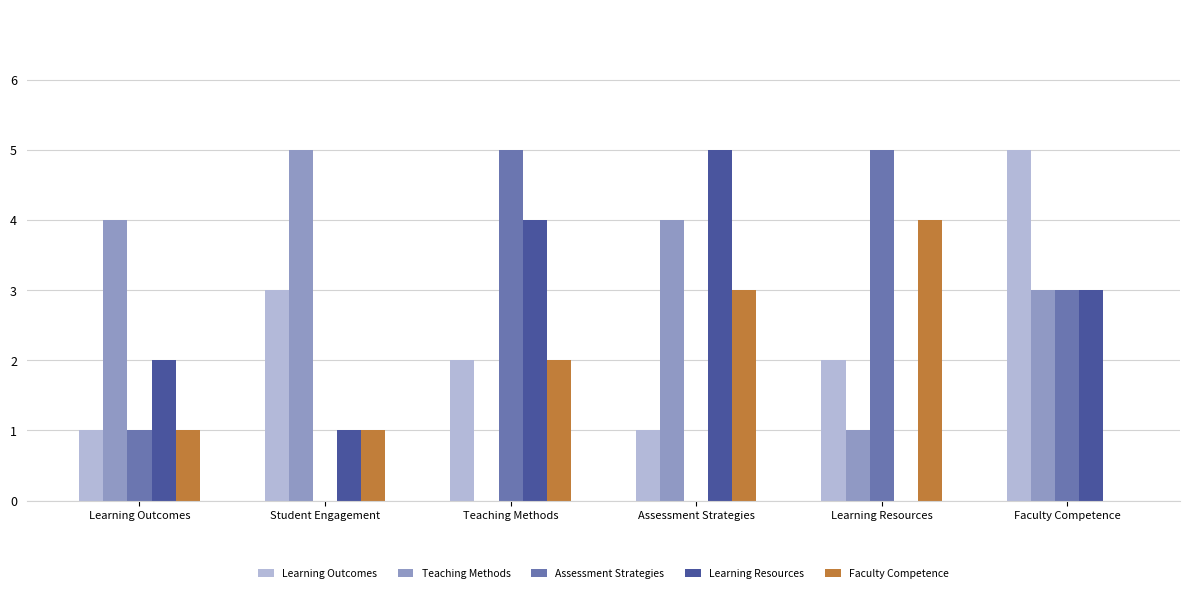

What is the greatest value displayed?

5